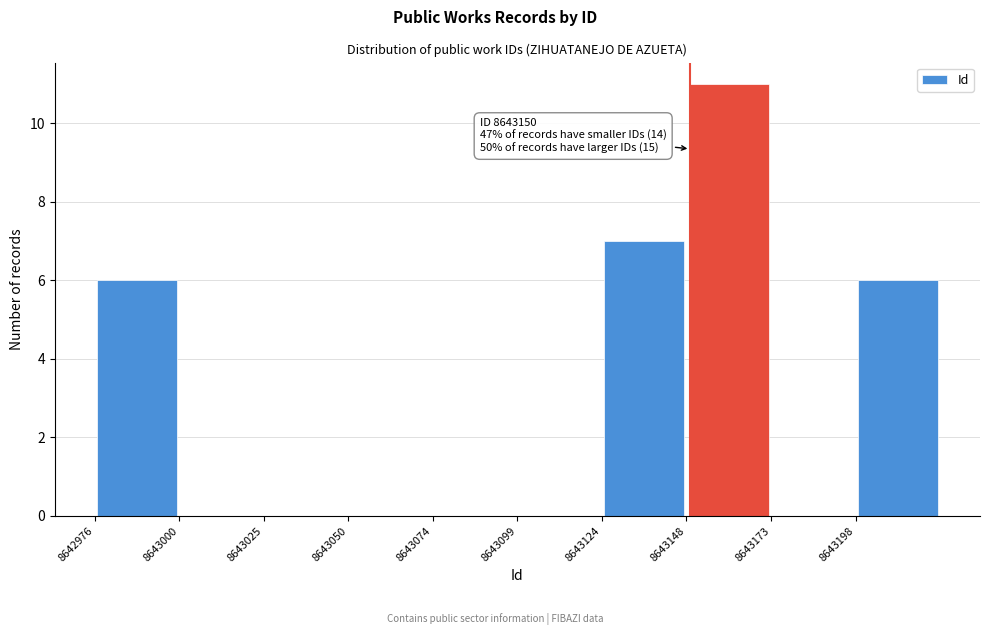

Which range on the x-axis has the tallest bar?

8643150 to 8643175